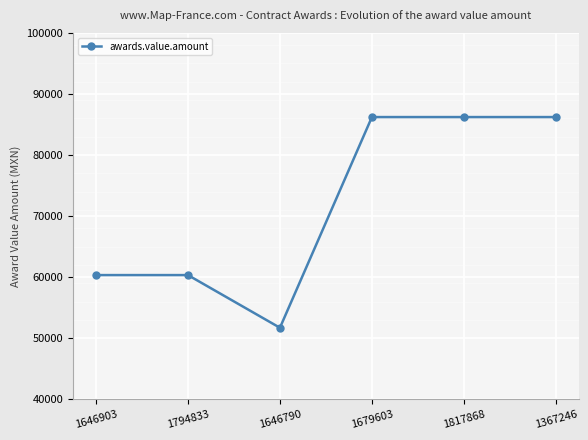

Reading left to right, what are all the values shown in this chart?

1646903=60344.8	1794833=60344.8	1646790=51724.1	1679603=86206.9	1817868=86206.9	1367246=86206.9